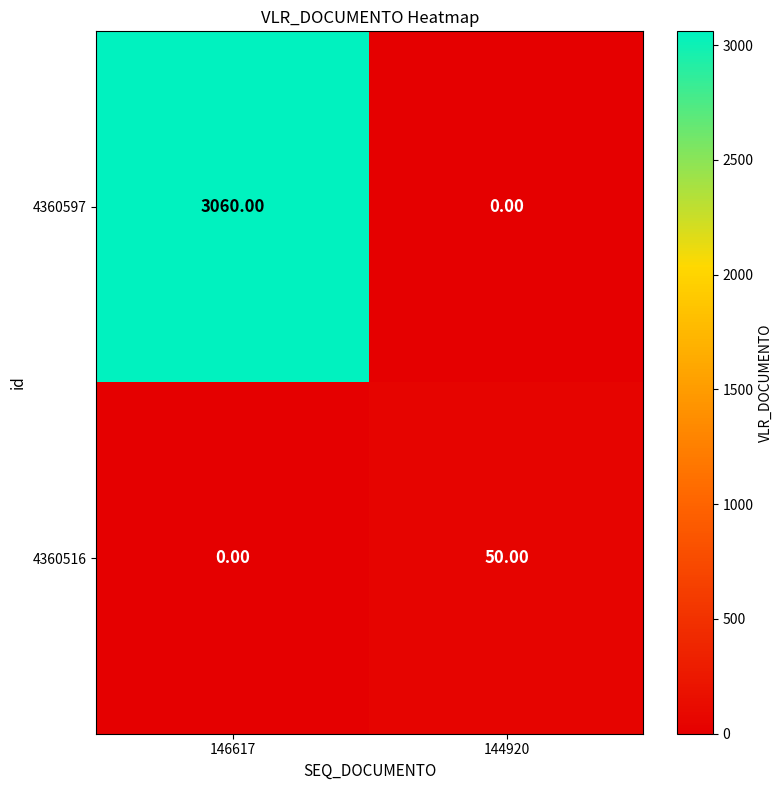

What is the difference between the 4360597 values at 144920 and 146617?

3060